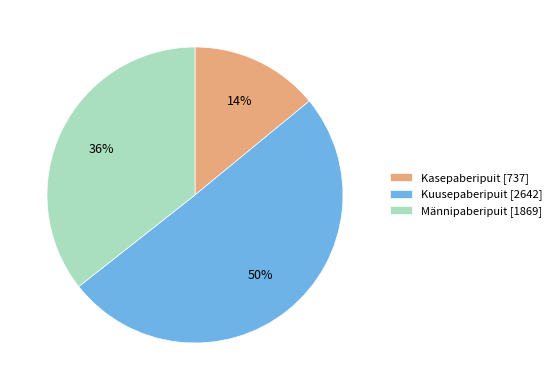

Which category has the smallest portion of the pie?

Kasepaberipuit [737]